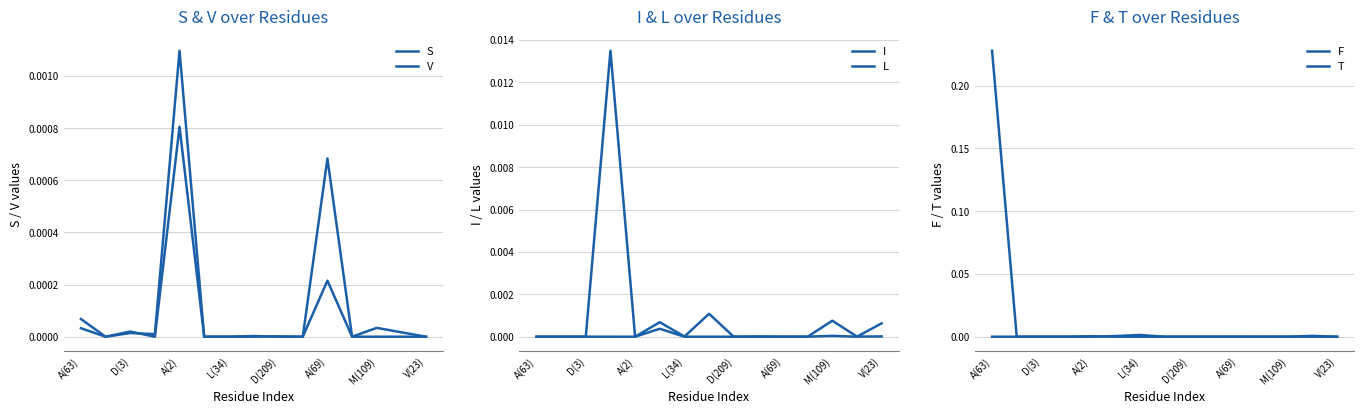

At which label is S closest to 0?

D(3)